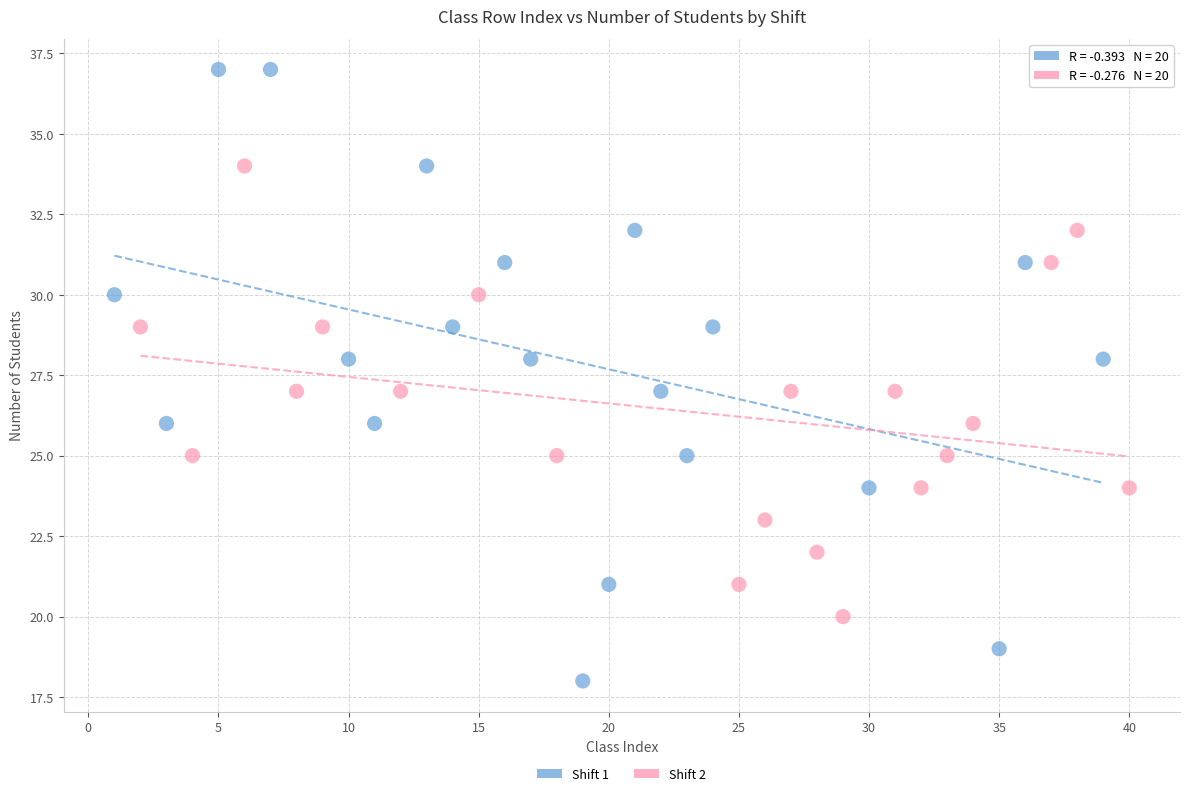

Which series reaches the maximum Y coordinate?

Shift 1